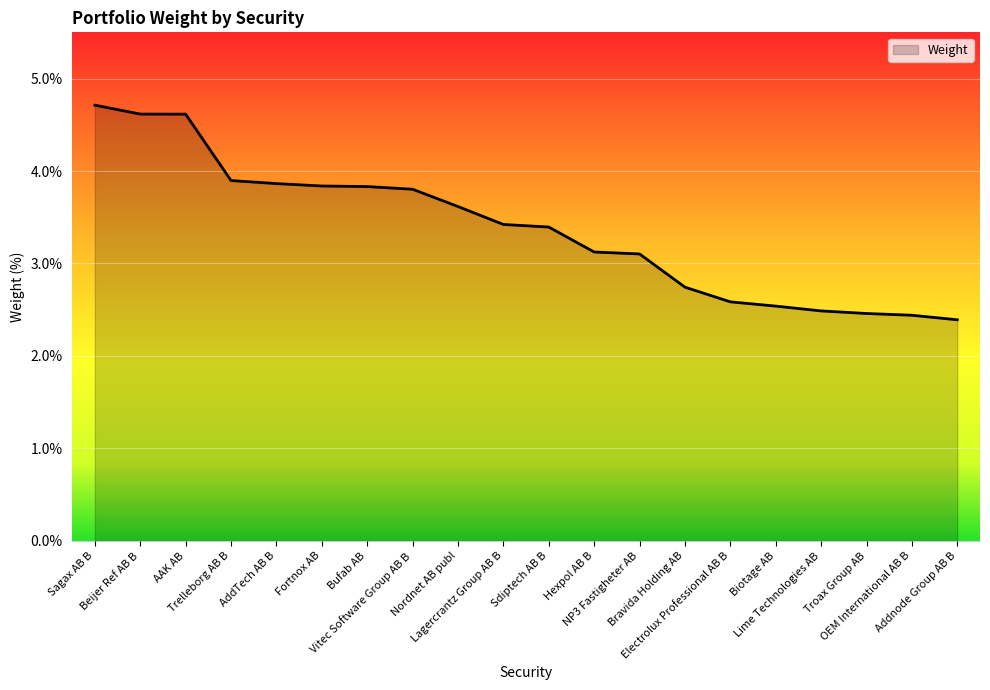

Approximately how many times larger is the value at AddTech AB B compared to NP3 Fastigheter AB?

1.2